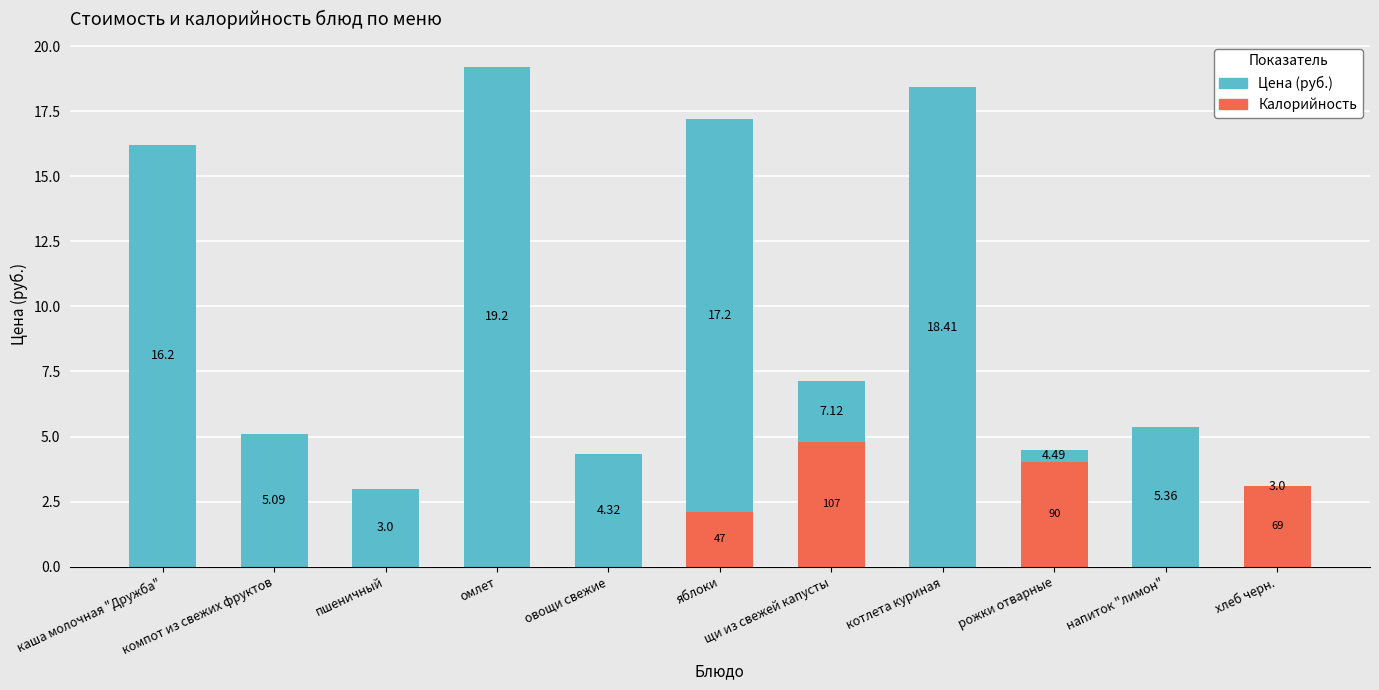

At which category is the sum across all series the highest?

омлет